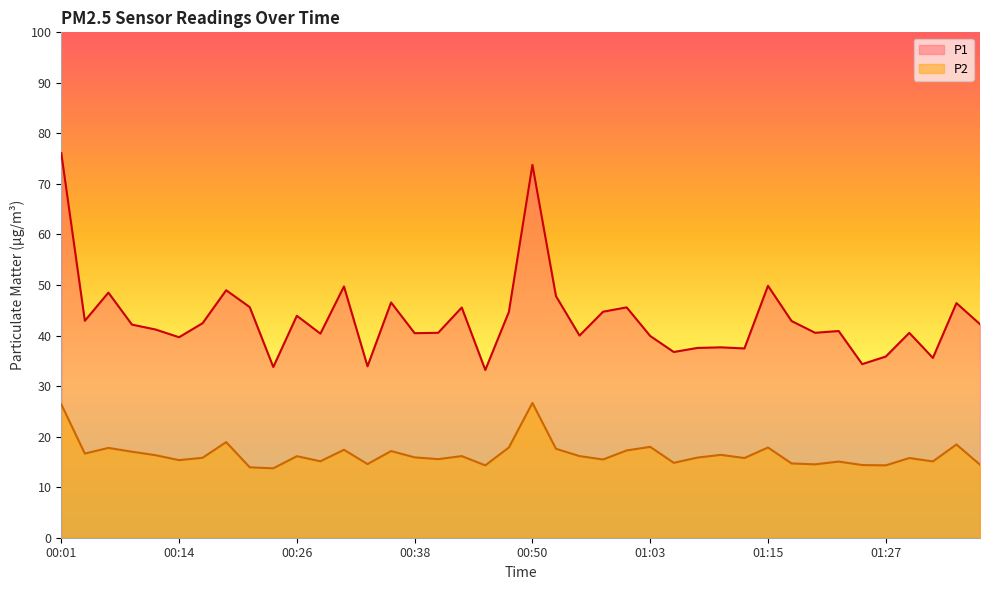

The P1 series shows 81.6 at 01:34. True or false?

False